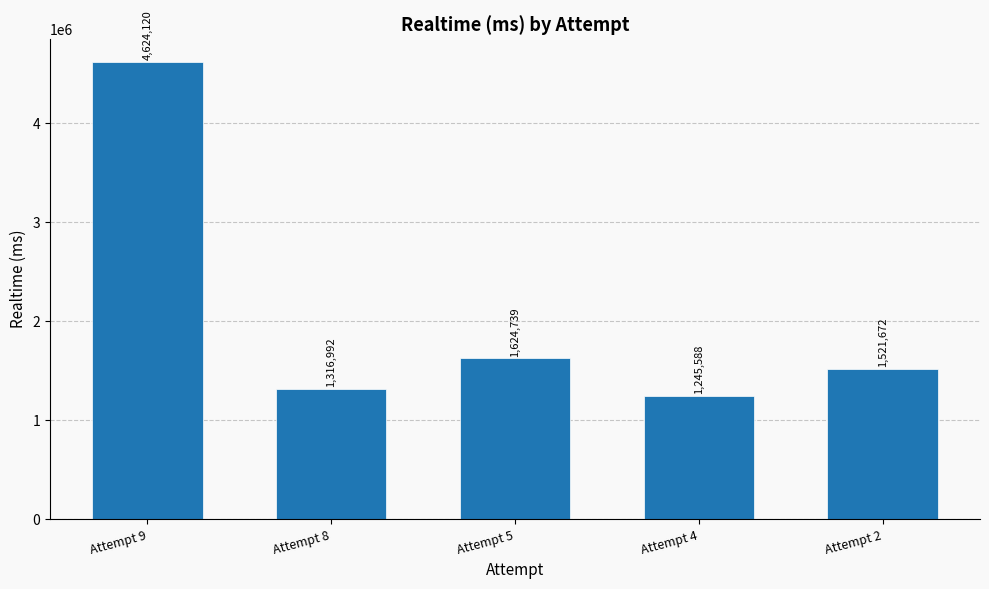

Between Attempt 8 and Attempt 9, which is larger?

Attempt 9